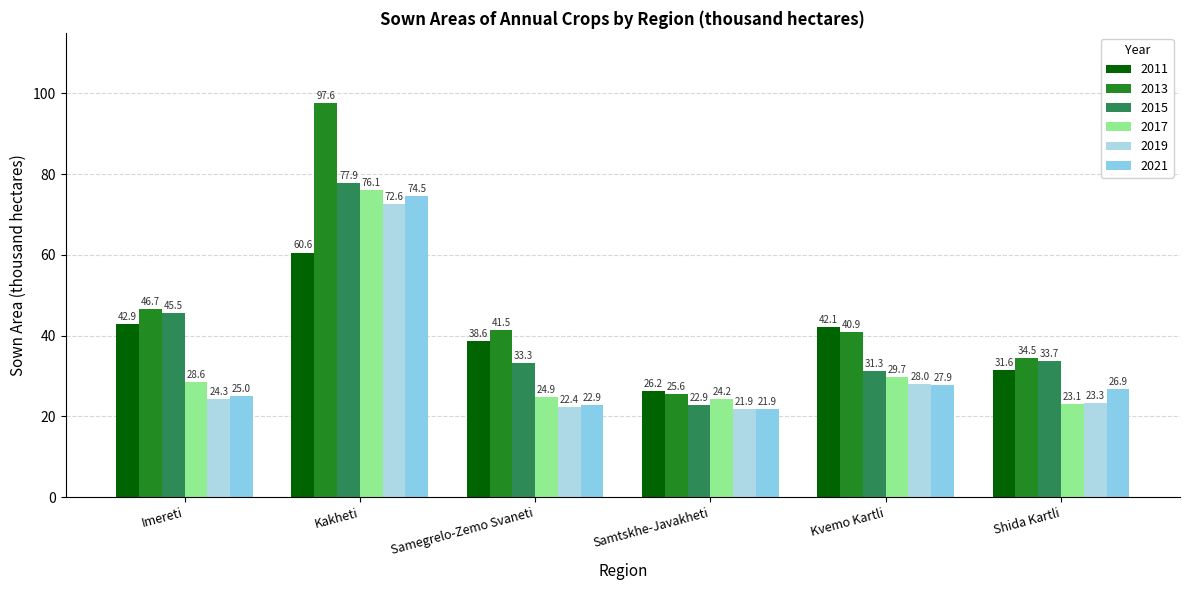

At which label does 2021 first exceed 26?

Kakheti